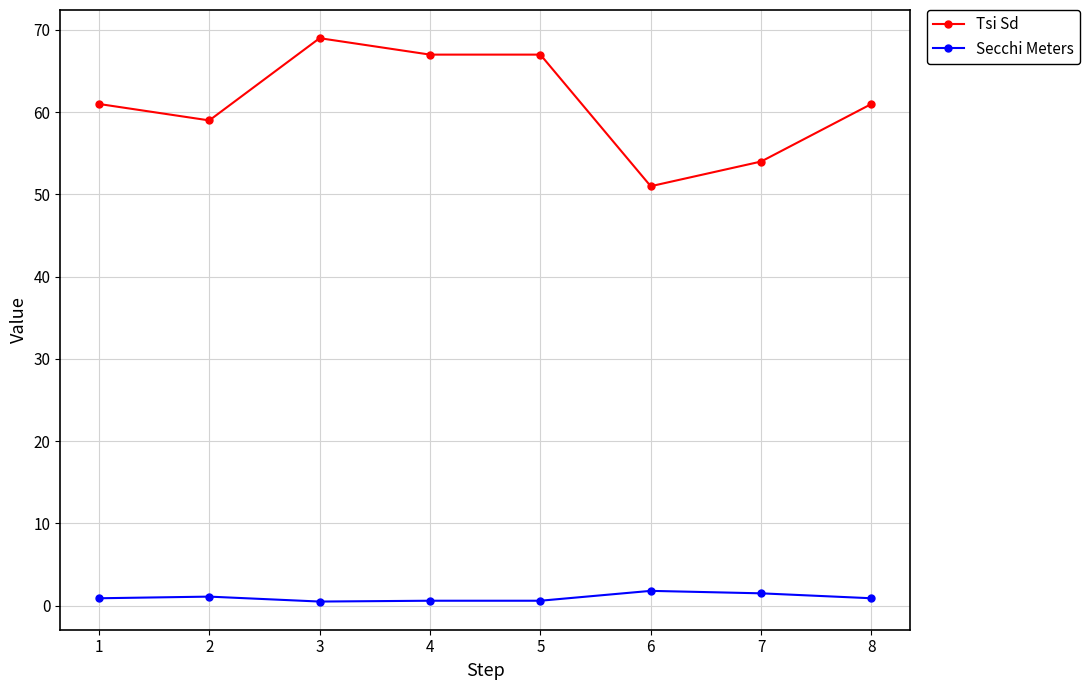

What is the sum of all Secchi Meters values?

7.9